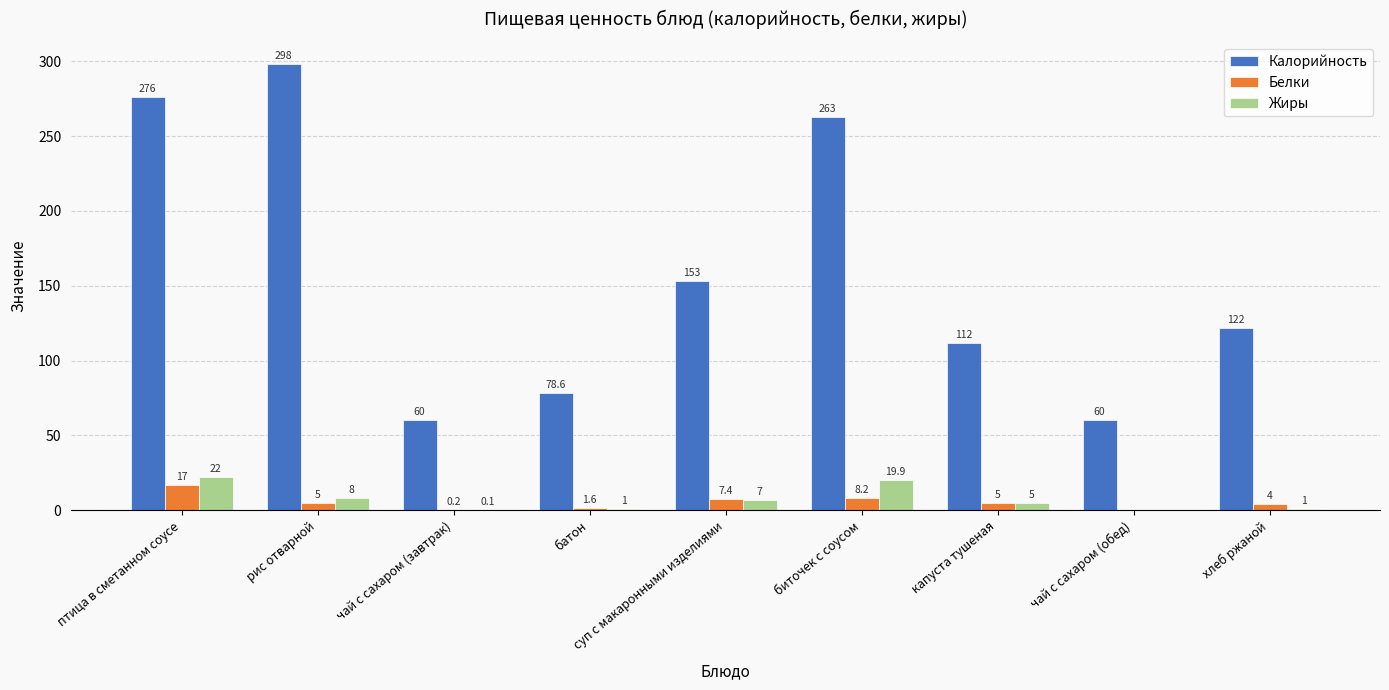

Does the chart contain stacked bars?

No